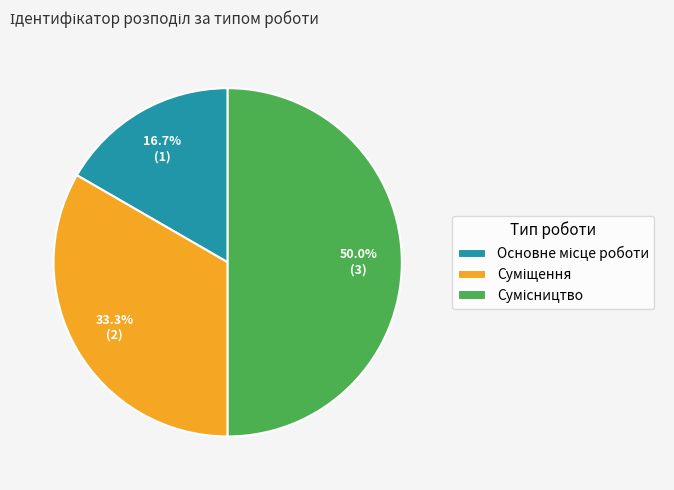

What is the largest slice in the pie chart?

Сумісництво